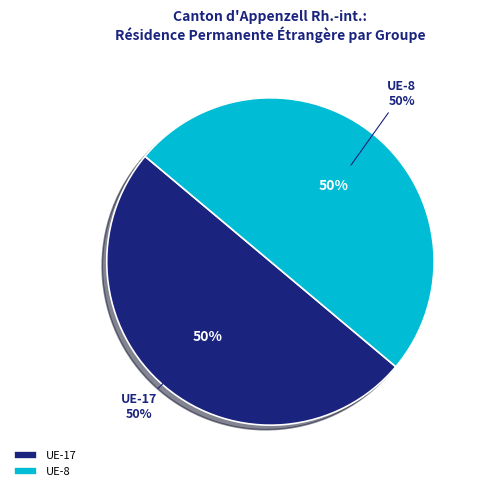

Does UE-8 account for over 50% of the chart?

No